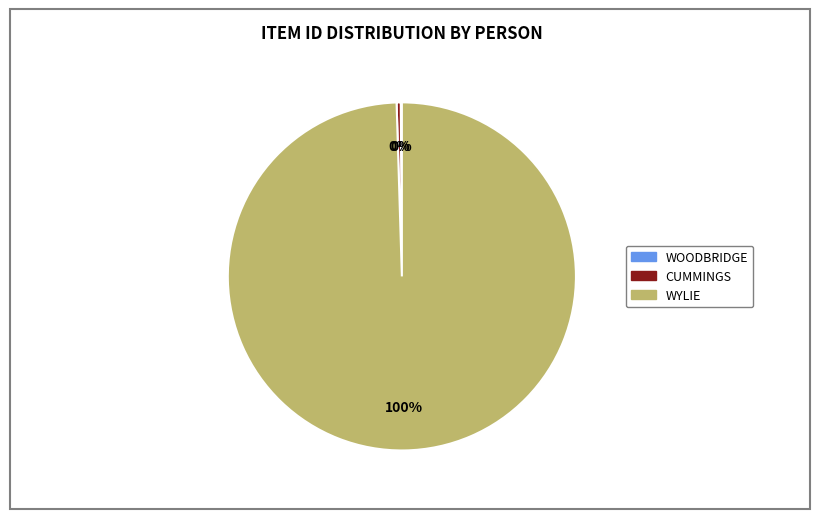

To the nearest percent, what is the average slice percentage?

33%